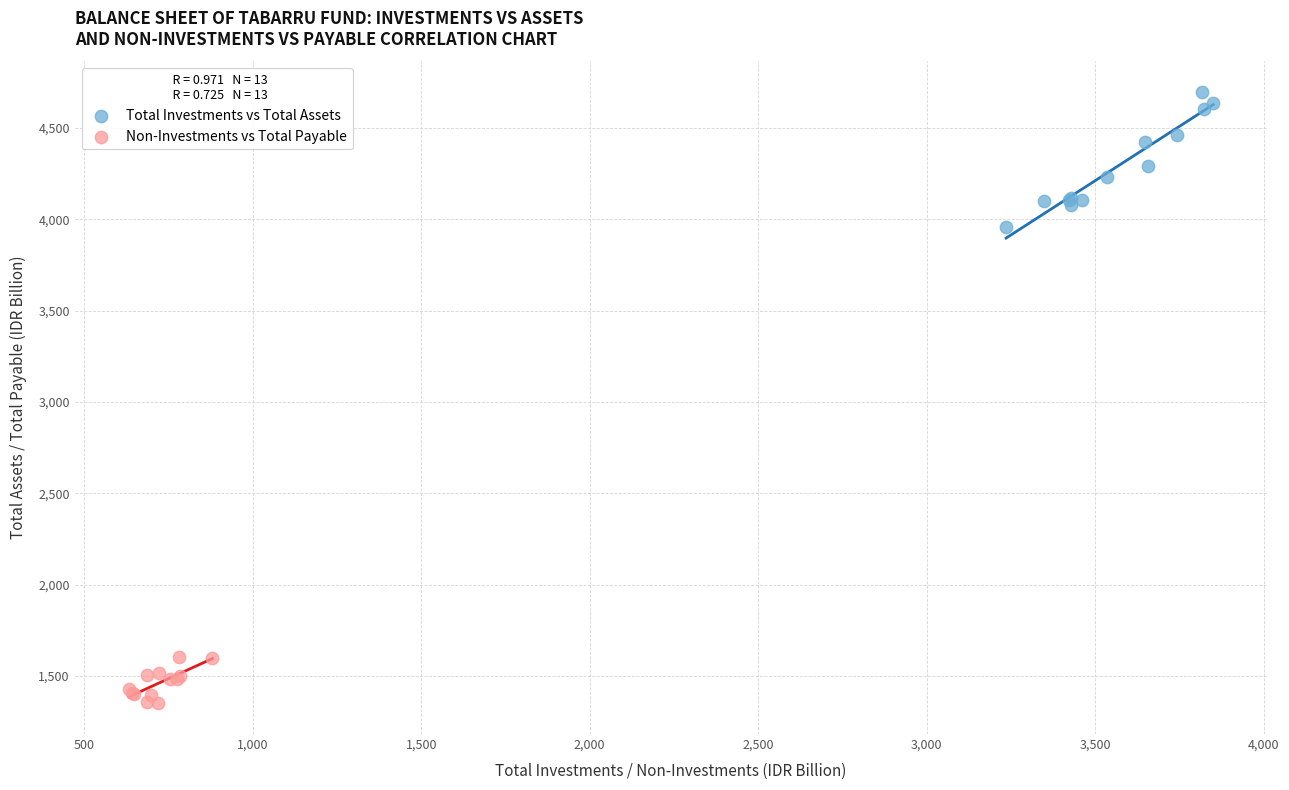

Which series reaches the minimum Y coordinate?

Non-Investments vs Total Payable